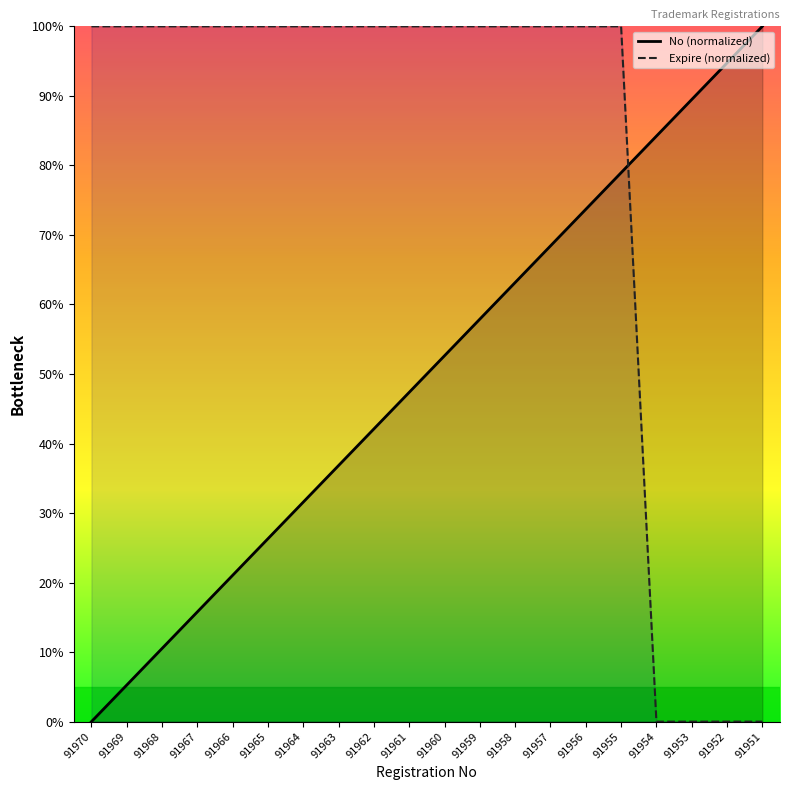

Which has a higher value, 91969 or 91964?

91964